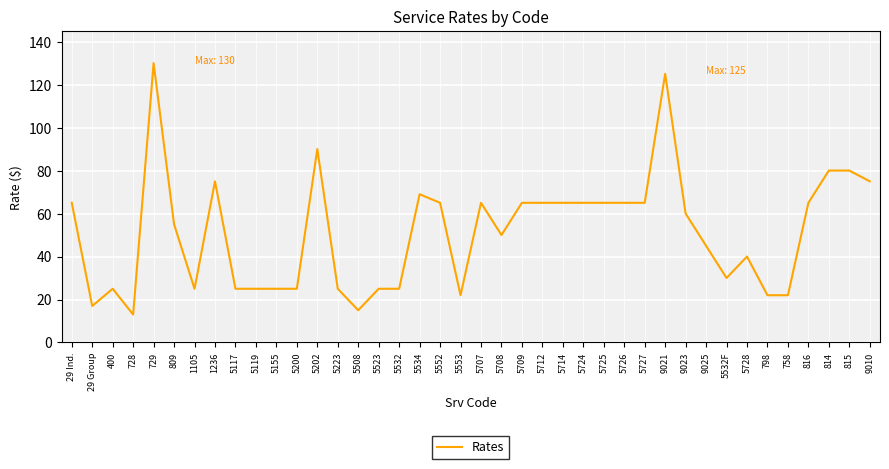

How many series are shown in this chart?

1